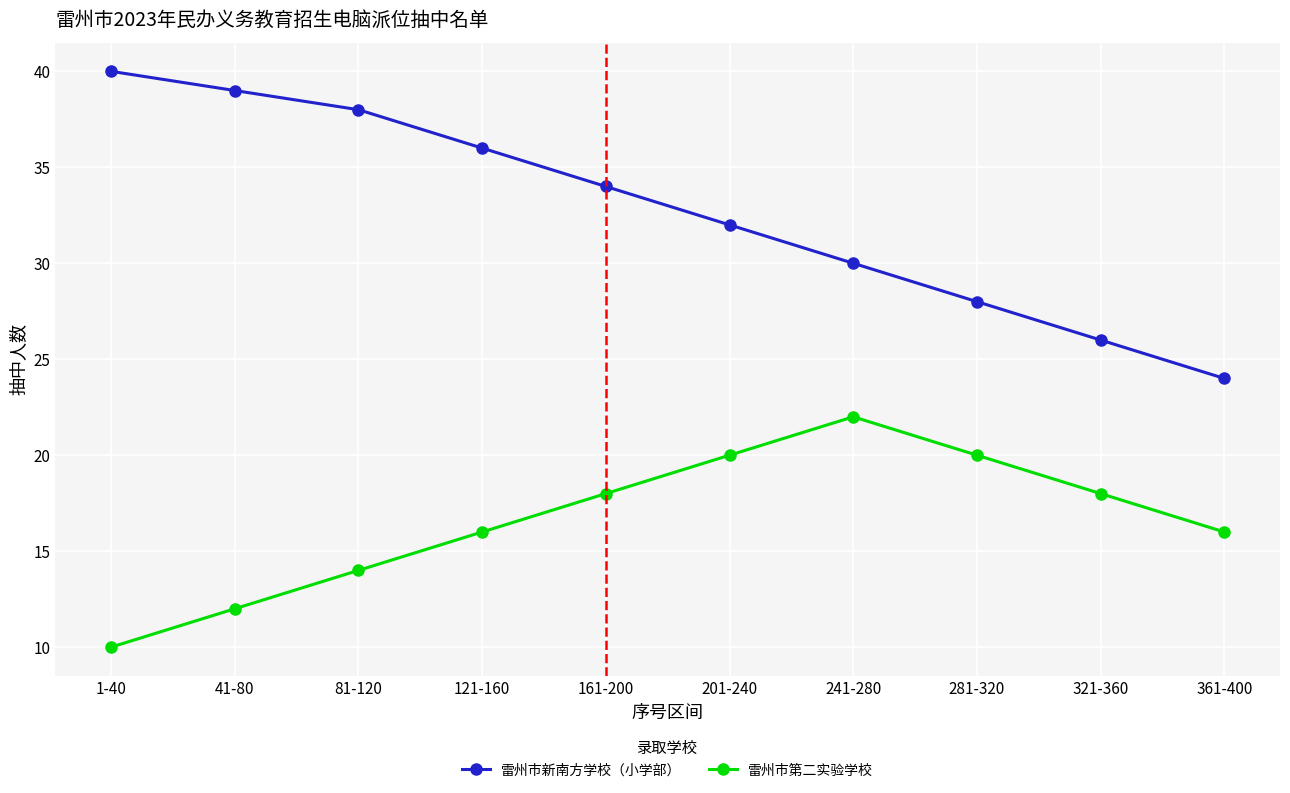

List the series in order of their overall mean, highest first.

雷州市新南方学校（小学部）, 雷州市第二实验学校